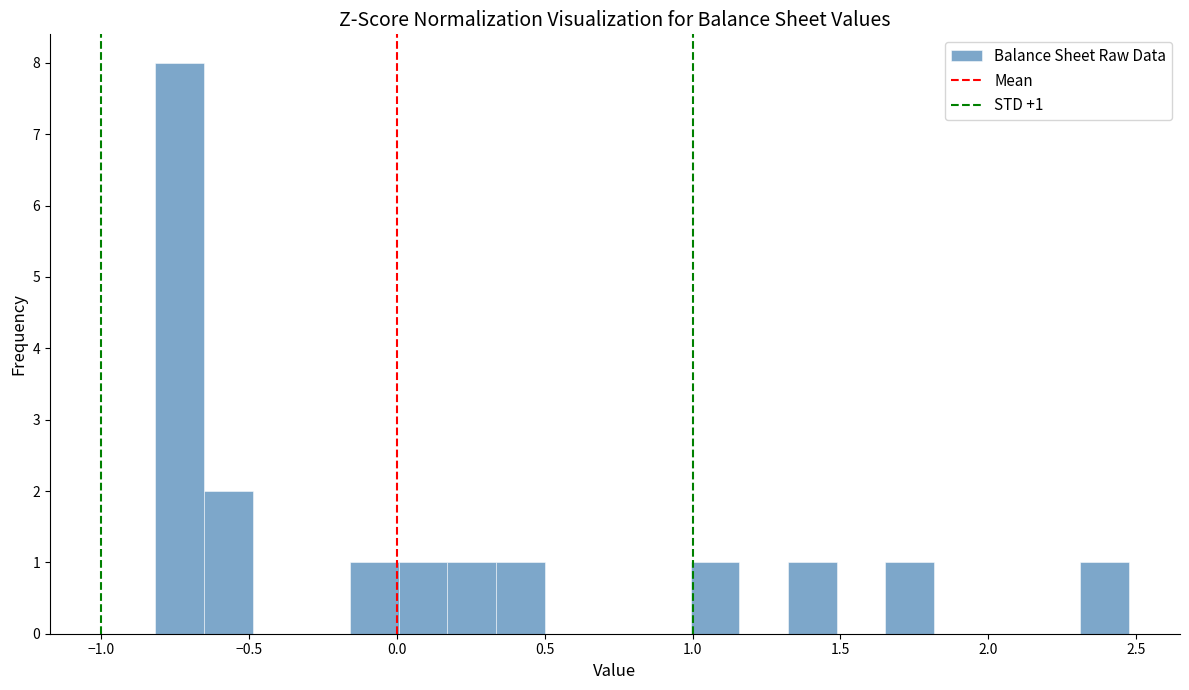

Read against the x-axis, roughly where is the centre of the tallest bar?

-0.75